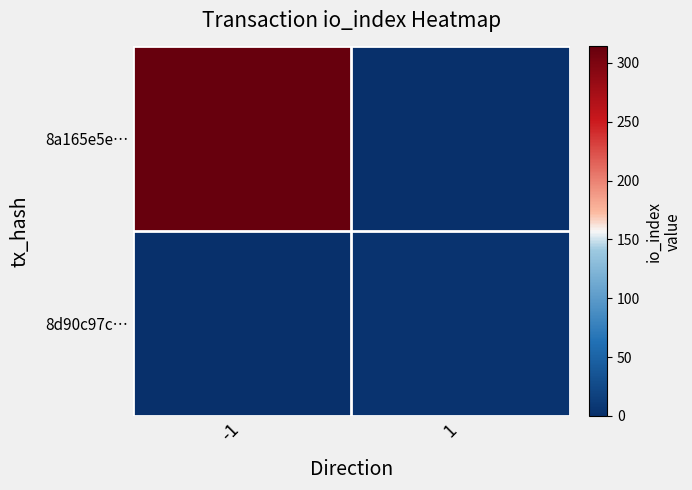

Reading left to right, list all the values displayed in this chart.

8a165e5e…: -1=314	1=0
8d90c97c…: -1=0	1=4